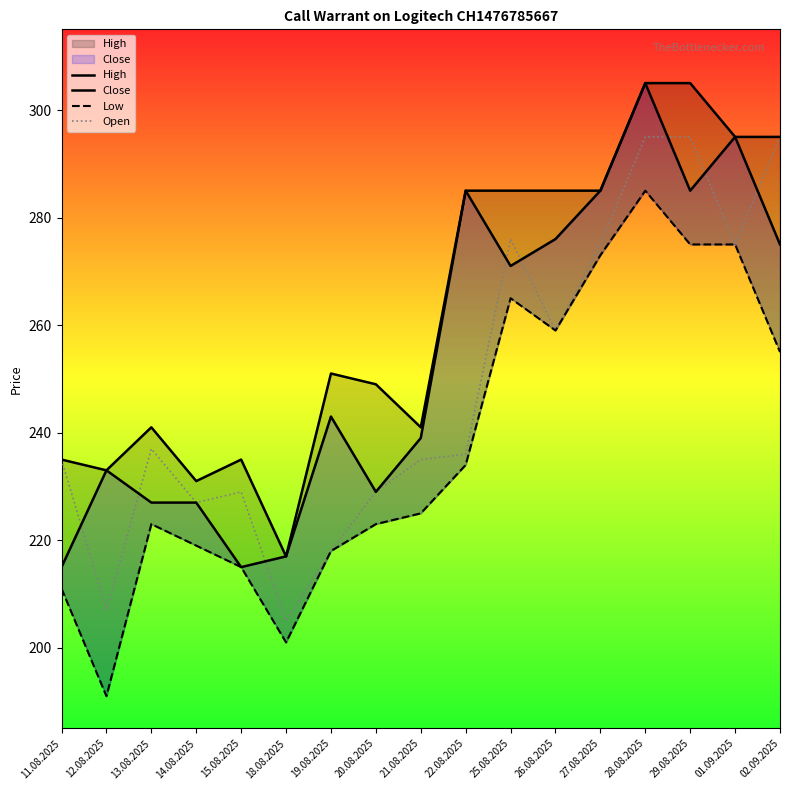

Between 15.08.2025 and 28.08.2025, which series saw the biggest shift?

Close